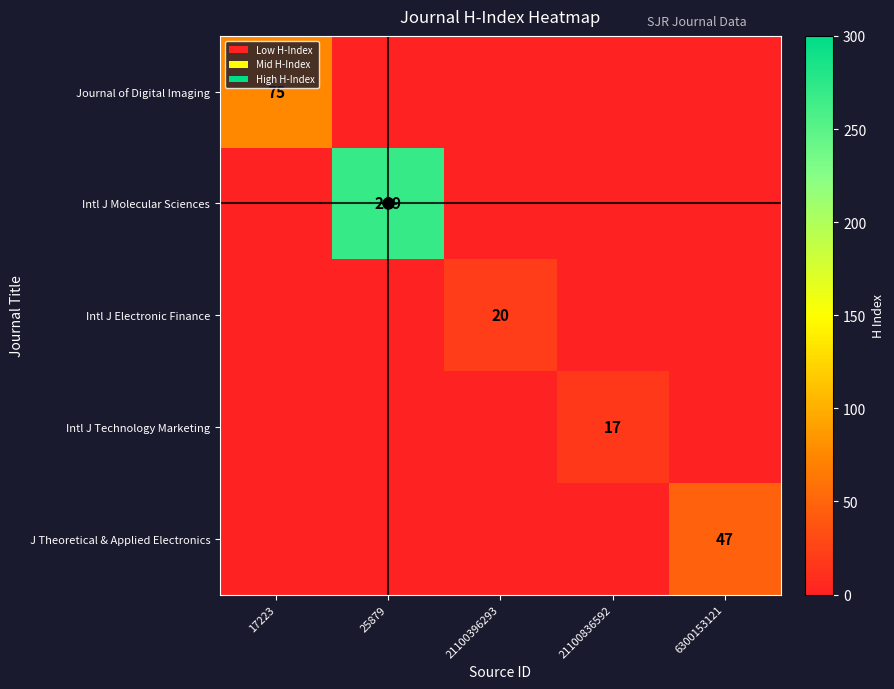

Is it true that J Theoretical & Applied Electronics equals -28 at 21100396293?

False